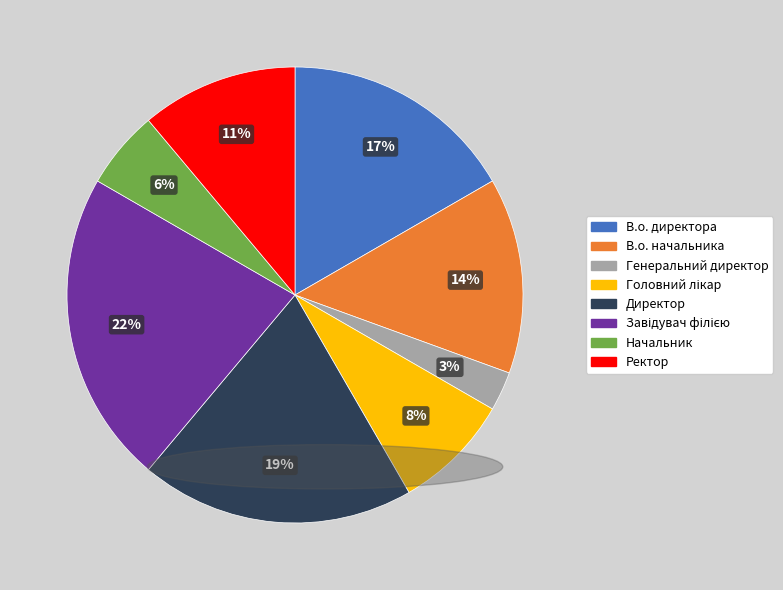

Is there a majority slice in this chart?

No